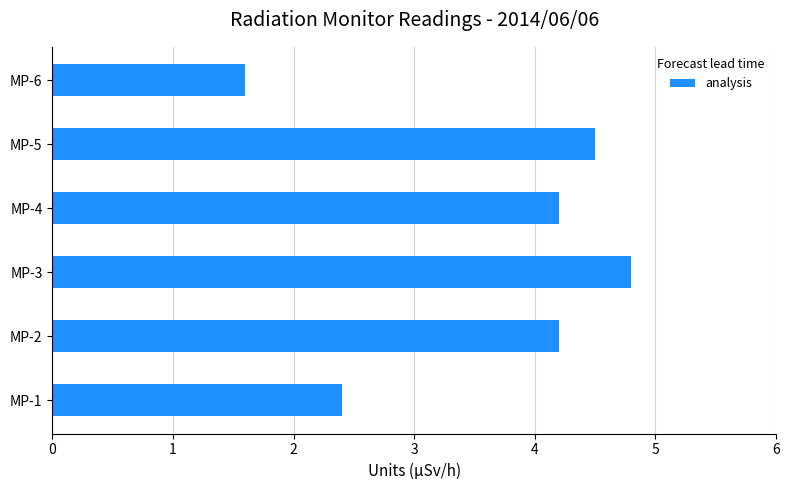

Which label corresponds to the largest value in the chart?

MP-3